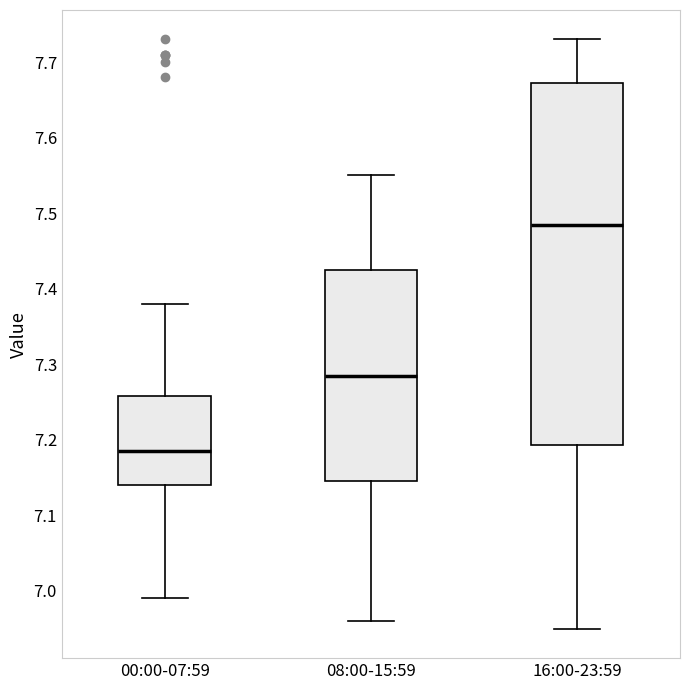

Reading left to right, transcribe this box plot: for each box, give where its median line is, the range the box spans, and where its two whiskers end, as read against the y-axis. The values are not printed on the chart, so give them approximately, as read against the axis.

00:00-07:59: median 7.19, box 7.14 to 7.26, whiskers 6.99 to 7.38
08:00-15:59: median 7.29, box 7.15 to 7.43, whiskers 6.96 to 7.55
16:00-23:59: median 7.49, box 7.19 to 7.67, whiskers 6.95 to 7.73